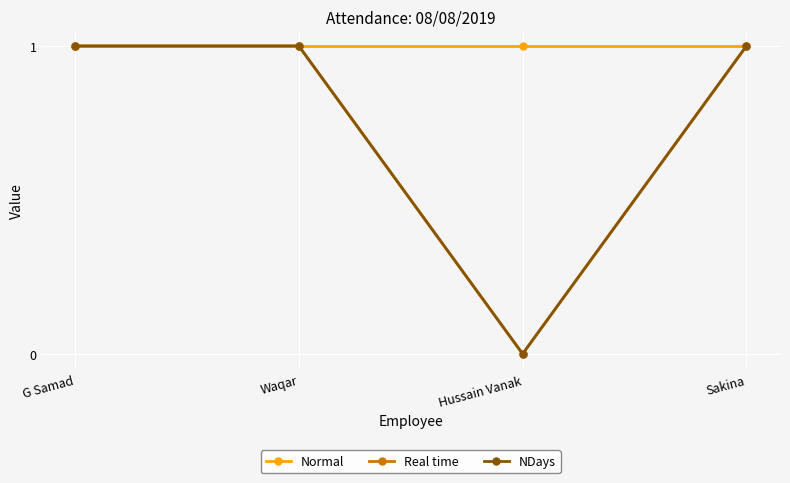

What is the sum of all NDays values?

3